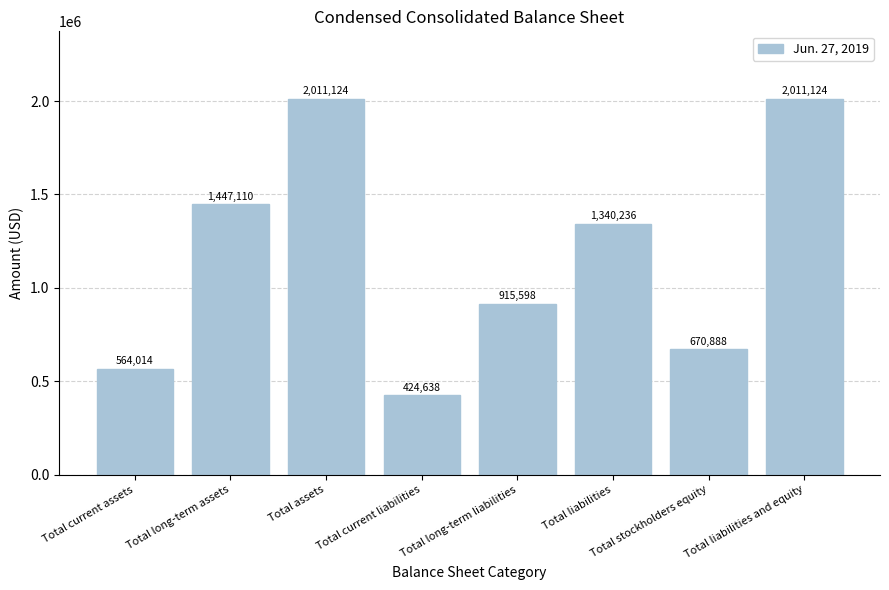

Count the number of categories in the chart.

8